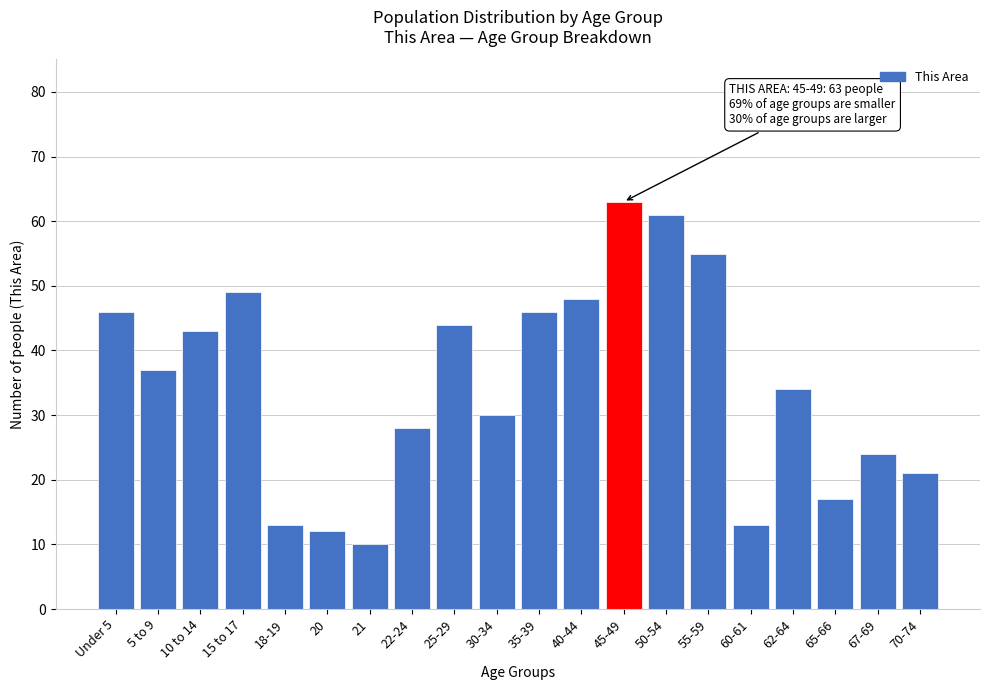

Reading right to left, what are all the values shown in this chart?

70-74=21	67-69=24	65-66=17	62-64=34	60-61=13	55-59=55	50-54=61	45-49=63	40-44=48	35-39=46	30-34=30	25-29=44	22-24=28	21=10	20=12	18-19=13	15 to 17=49	10 to 14=43	5 to 9=37	Under 5=46